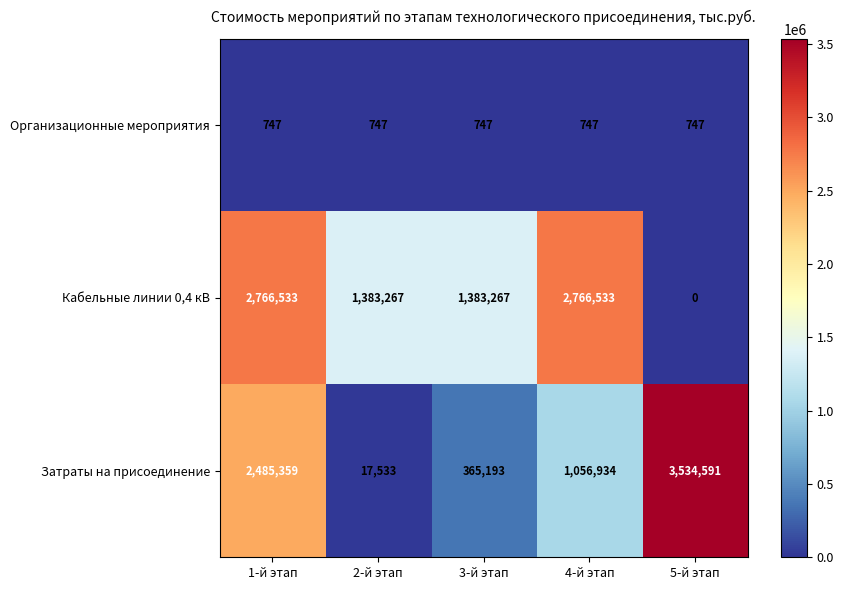

Reading right to left, transcribe all the data shown in this chart.

Организационные мероприятия: 747	747	747	747	747
Кабельные линии 0,4 кВ: 0	2766533	1383267	1383267	2766533
Затраты на присоединение: 3534591	1056934	365193	17533	2485359